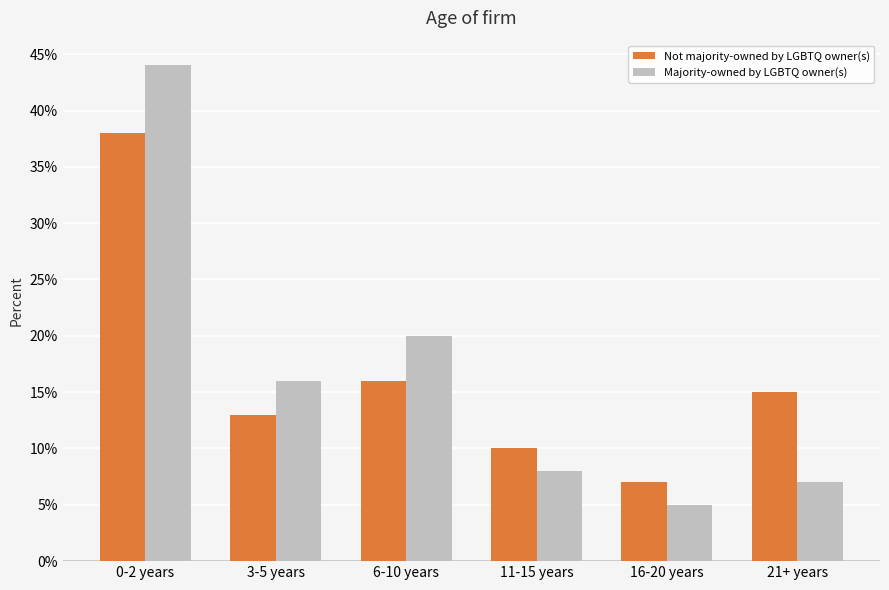

What is the sum of the Not majority-owned by LGBTQ owner(s) values at 16-20 years and 6-10 years?

0.2